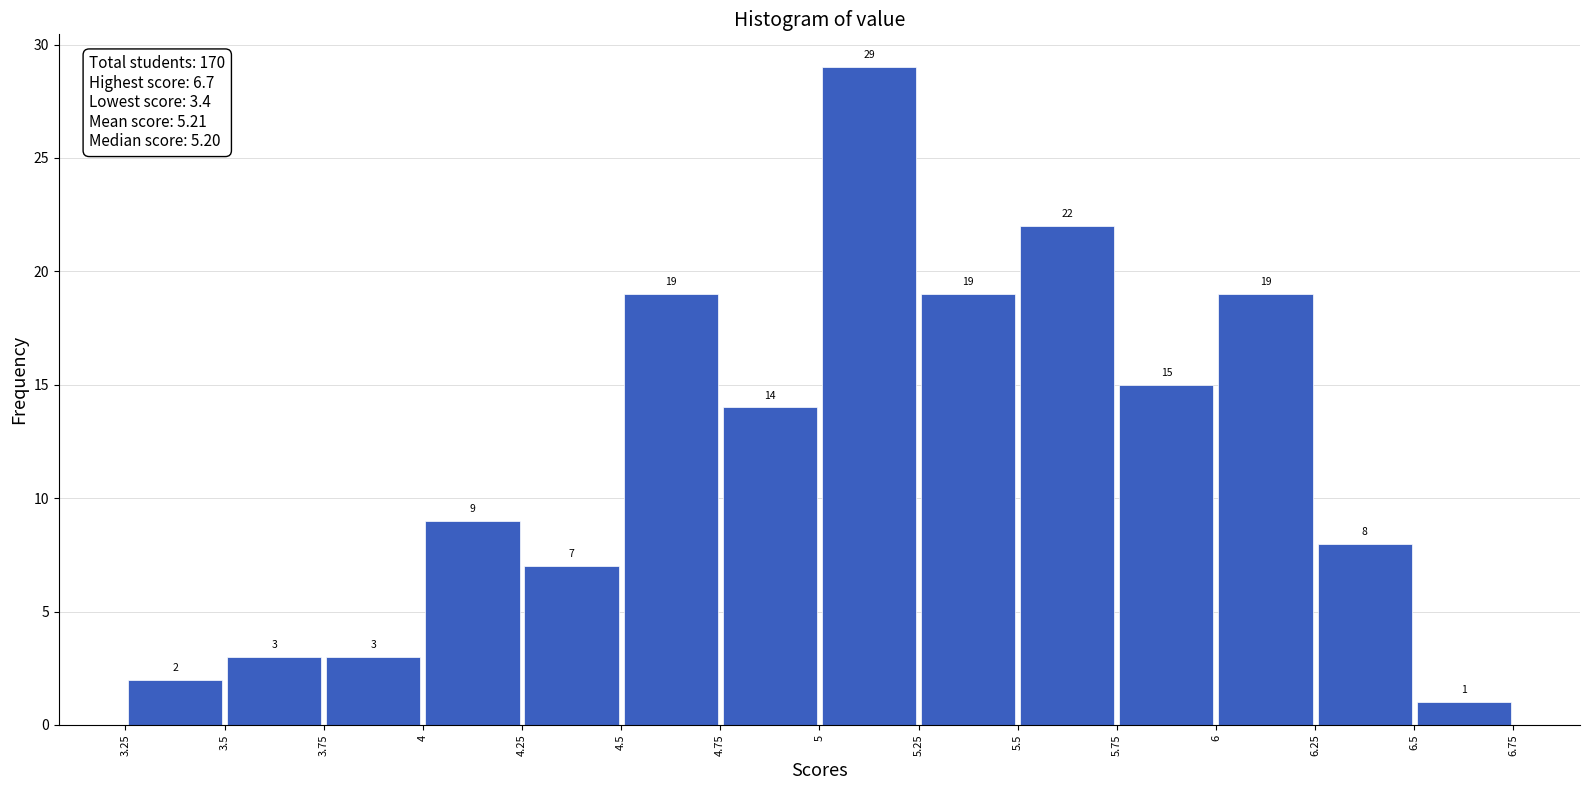

Reading left to right, transcribe this chart: for each bar, give the range it covers on the x-axis and its height.

3.25 to 3.5: 2
3.5 to 3.75: 3
3.75 to 4: 3
4 to 4.25: 9
4.25 to 4.5: 7
4.5 to 4.75: 19
4.75 to 5: 14
5 to 5.25: 29
5.25 to 5.5: 19
5.5 to 5.75: 22
5.75 to 6: 15
6 to 6.25: 19
6.25 to 6.5: 8
6.5 to 6.75: 1